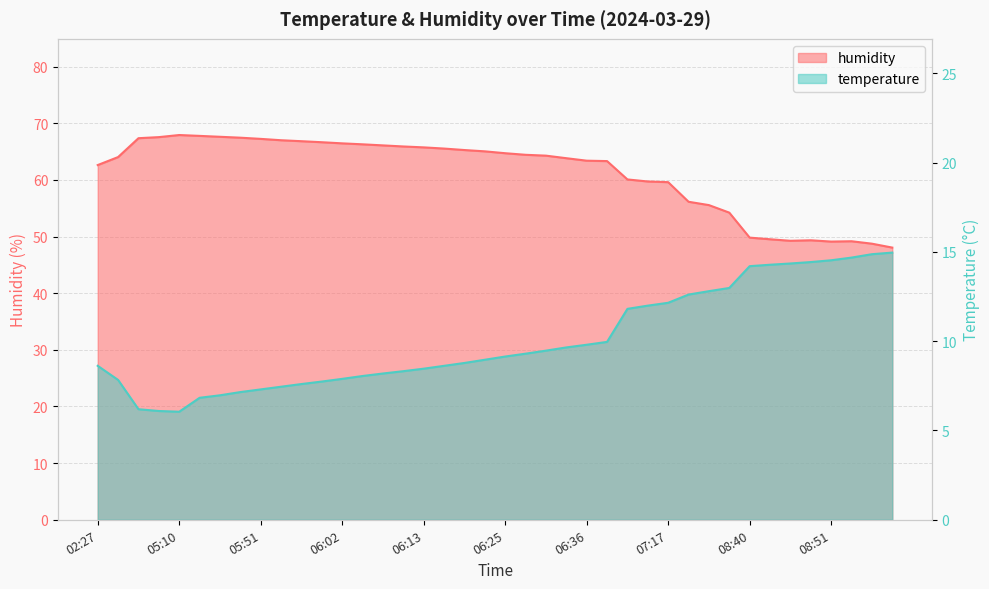

Between 05:45 and 07:11, which series saw the biggest shift?

humidity